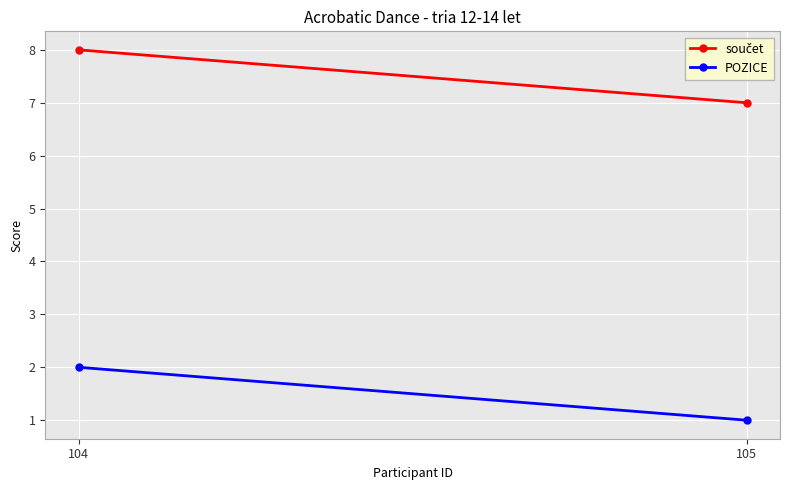

List the series in order of their overall mean, lowest first.

POZICE, součet